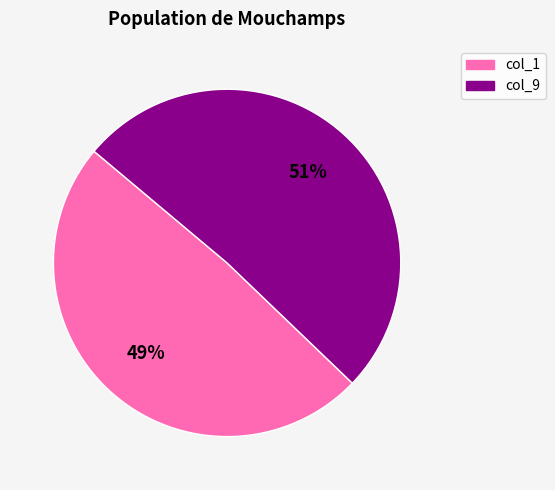

To the nearest percent, what is the average slice percentage?

50%